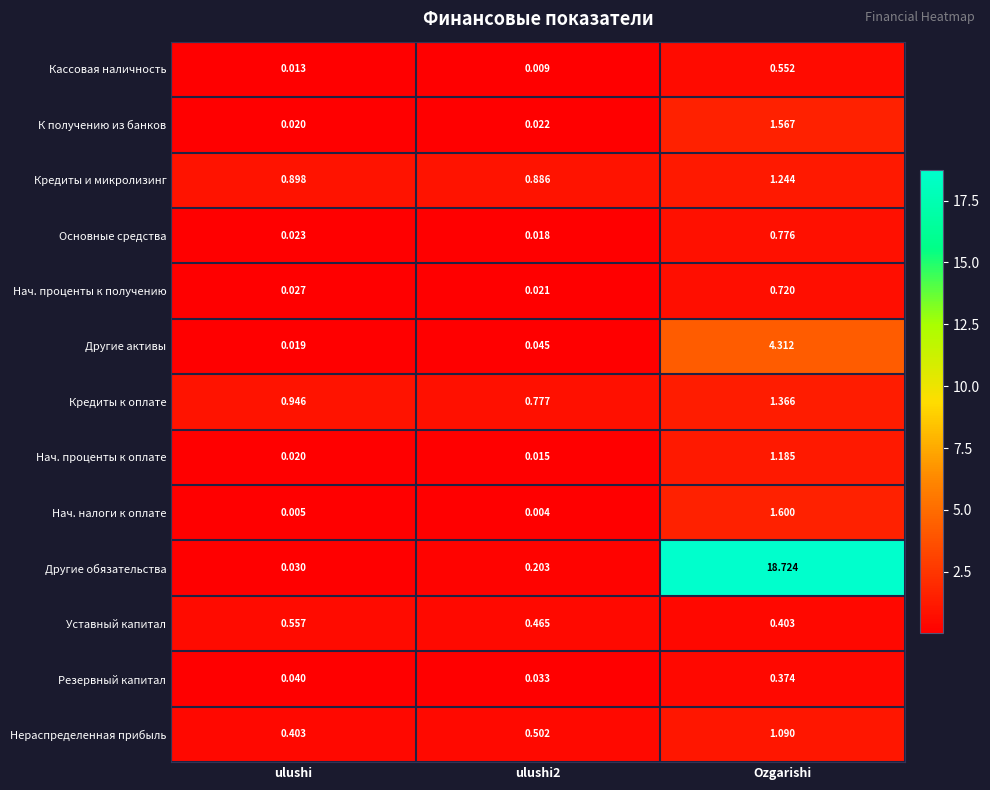

Which series changed the most between ulushi and Ozgarishi?

Другие обязательства